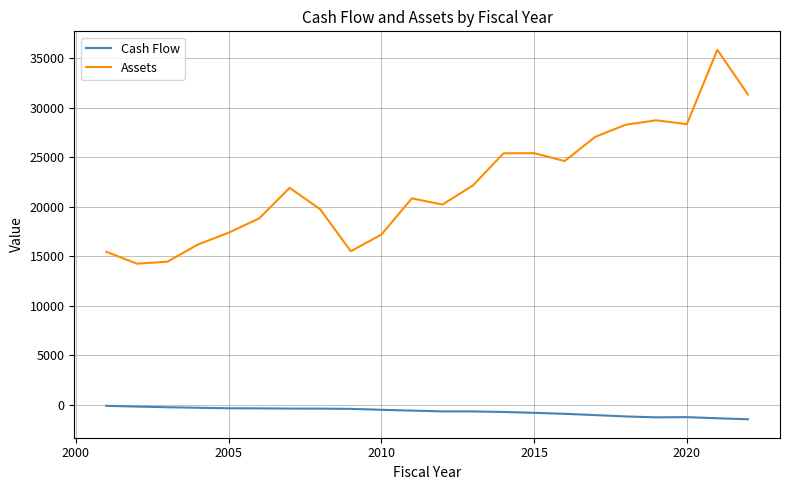

What is the difference between the maximum and minimum values in the Assets series?

21618.2